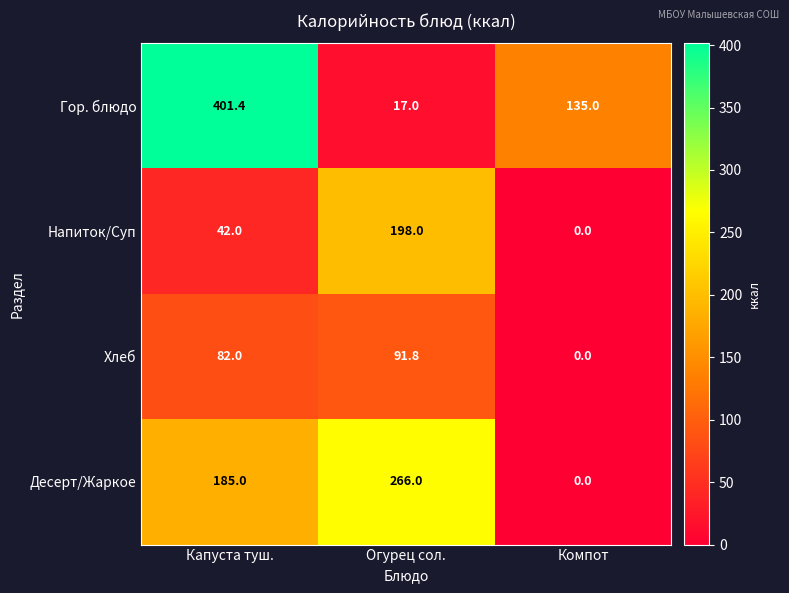

Which category has the lowest value in the Десерт/Жаркое series?

Компот